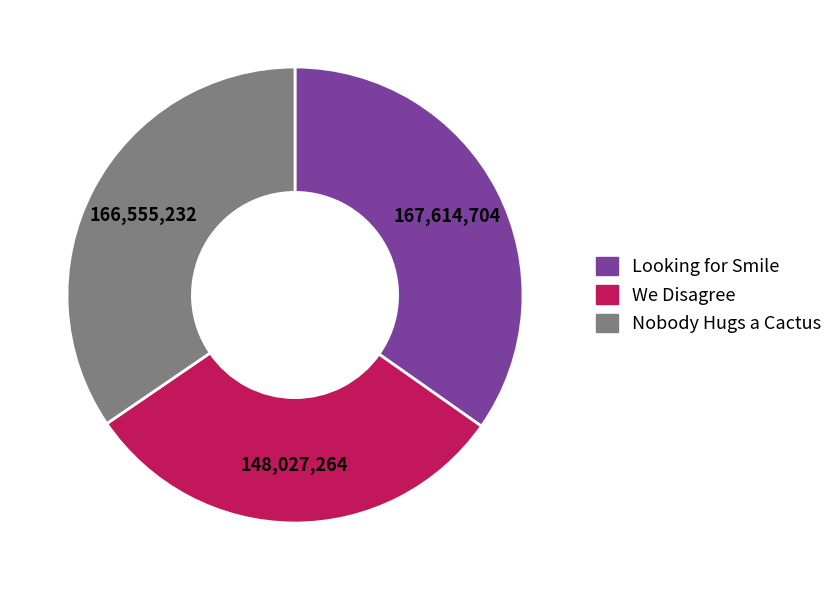

Which category has the smallest portion of the pie?

We Disagree